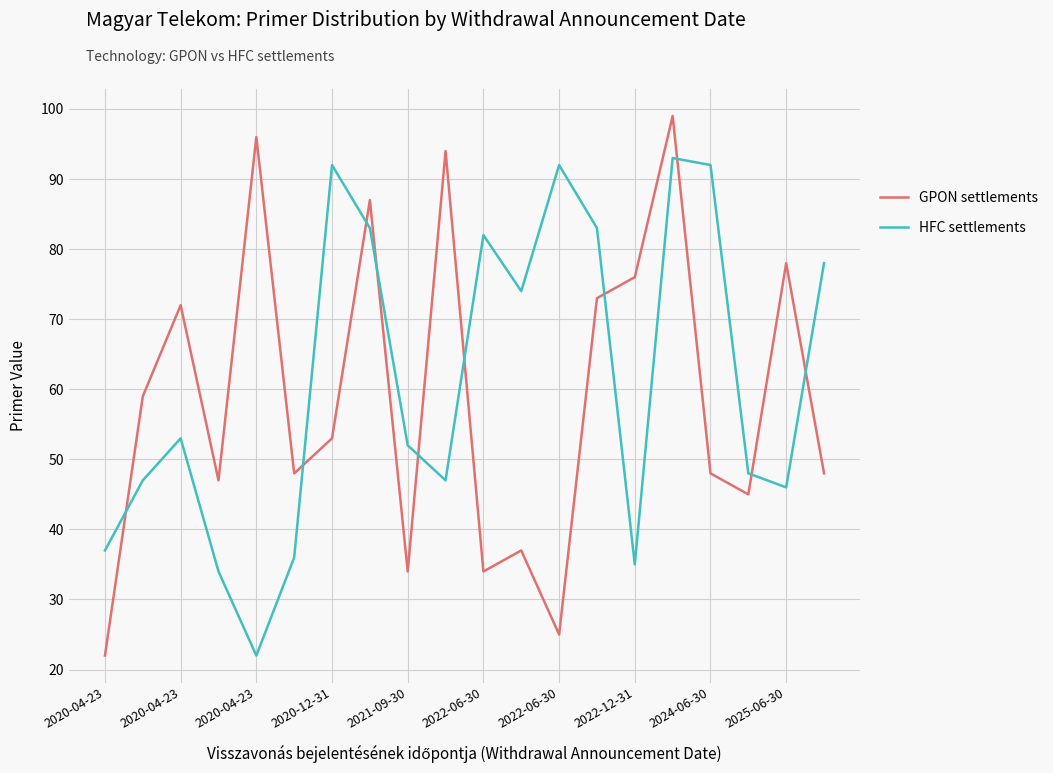

Which series has the largest range (max minus min)?

GPON settlements